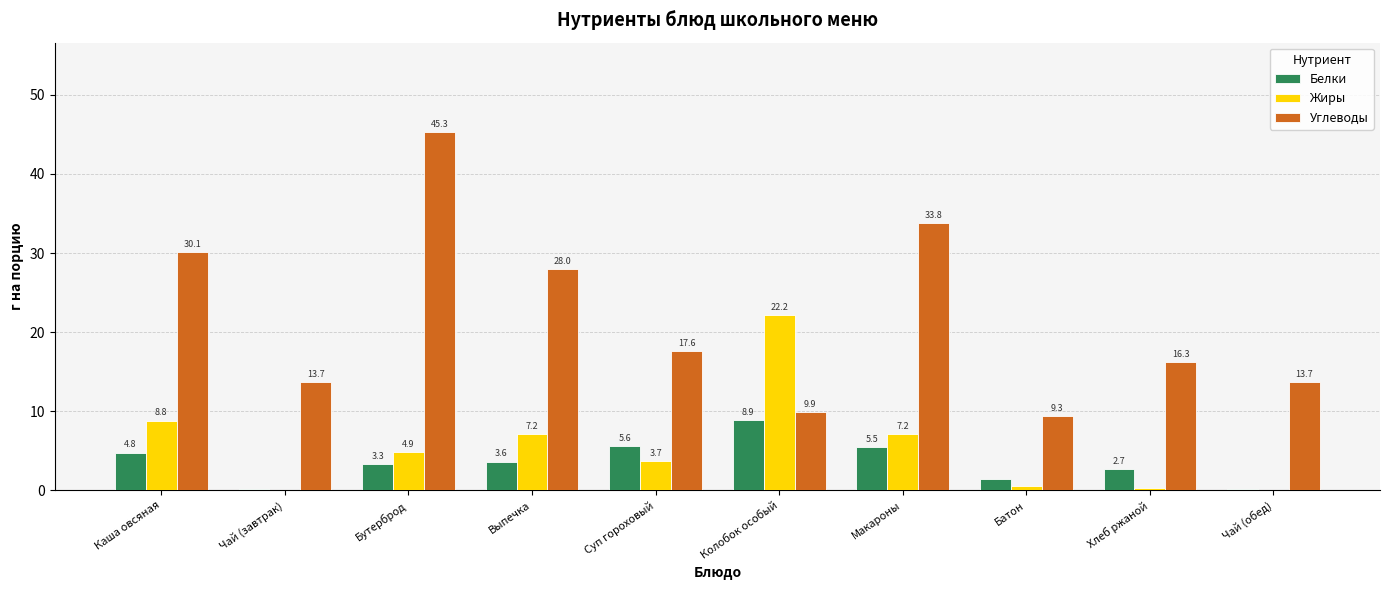

What is the sum of the Углеводы values at Чай (обед) and Каша овсяная?

43.8